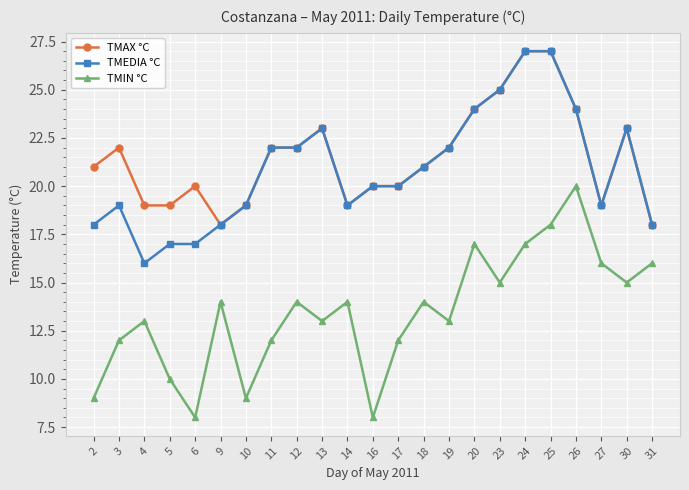

What is the difference between the TMIN °C values at 5 and 23?

5